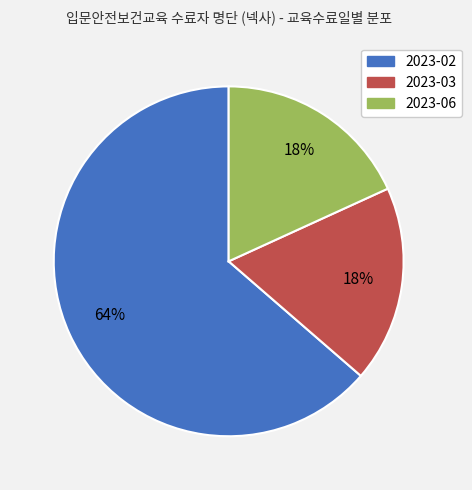

Which has a higher value, 2023-03 or 2023-02?

2023-02